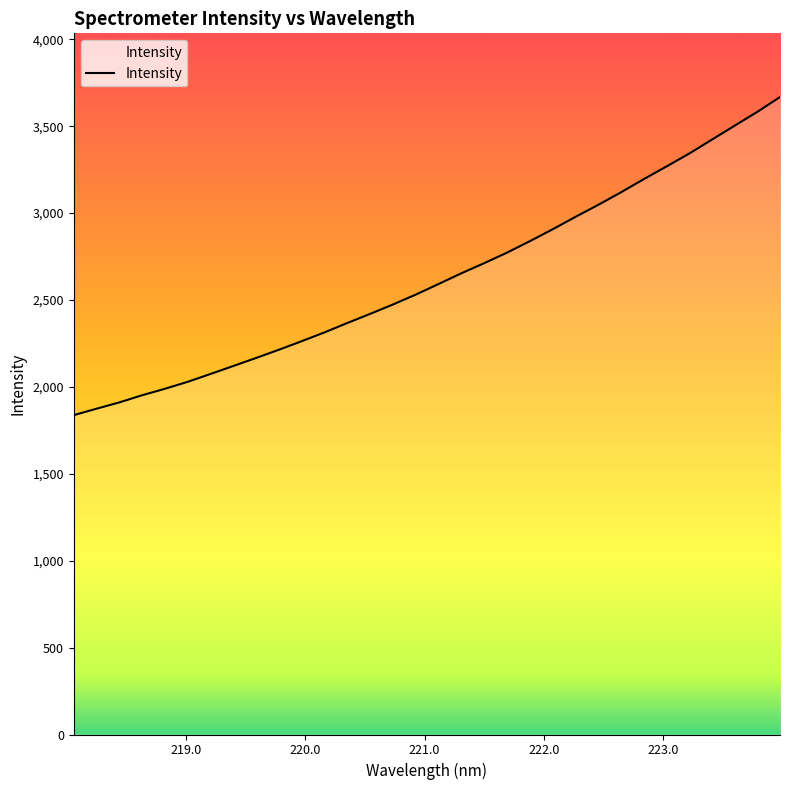

What is the difference between the maximum and minimum values?

1830.1